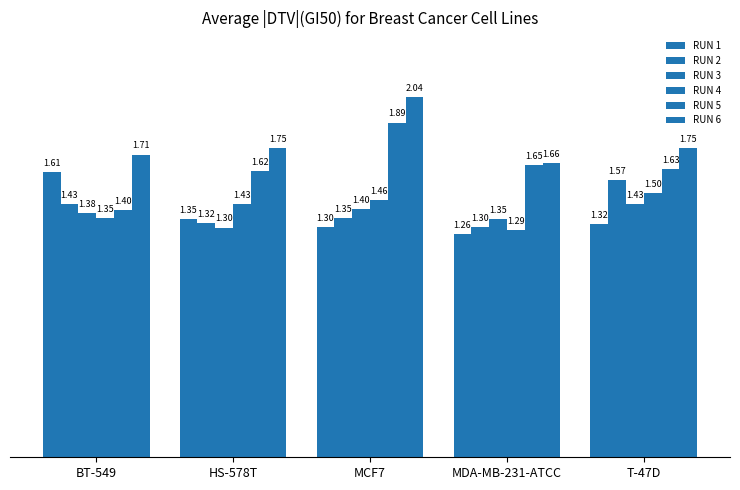

Which category has the lowest value across all series?

MDA-MB-231-ATCC